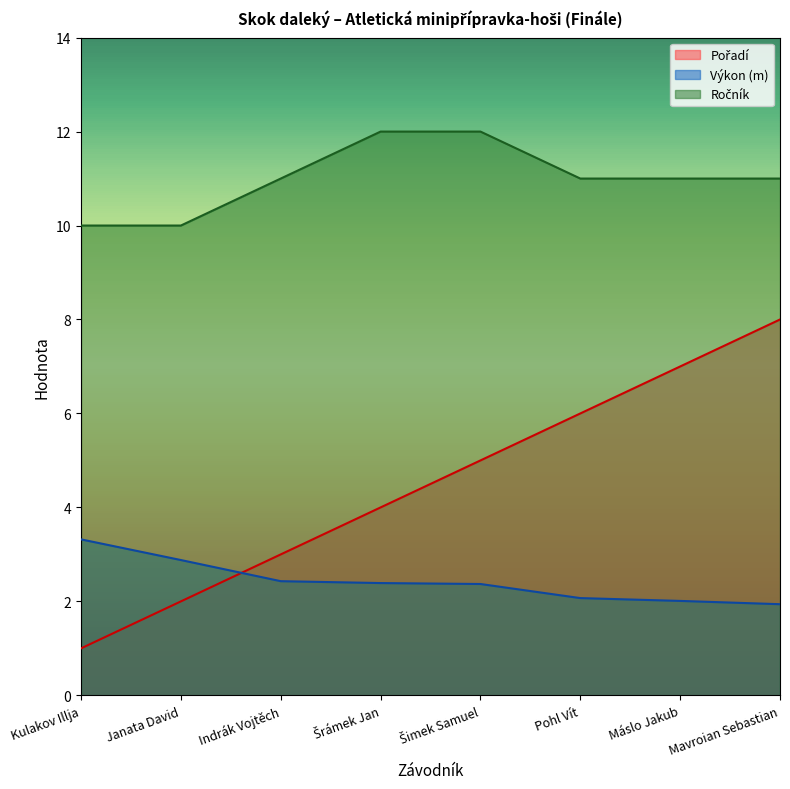

What is the sum of all Výkon values?

19.4